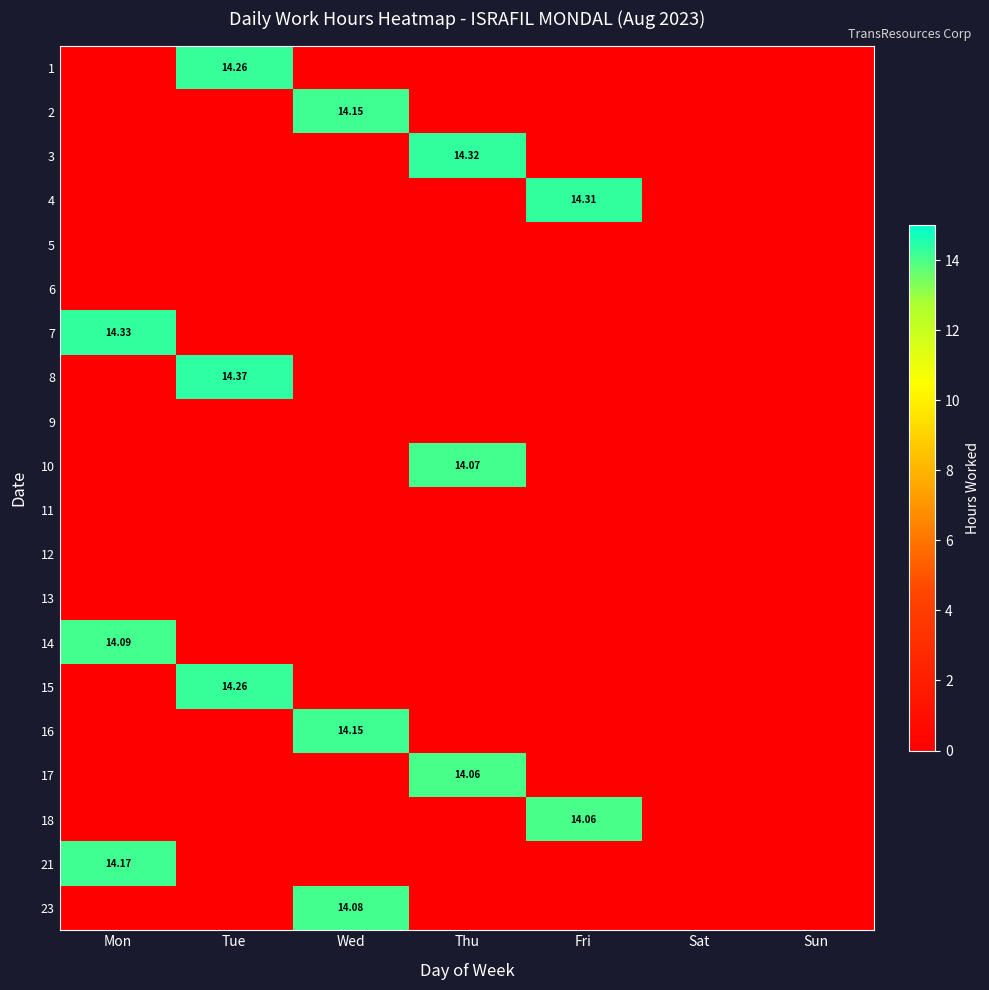

Which series has the largest total across all categories?

8